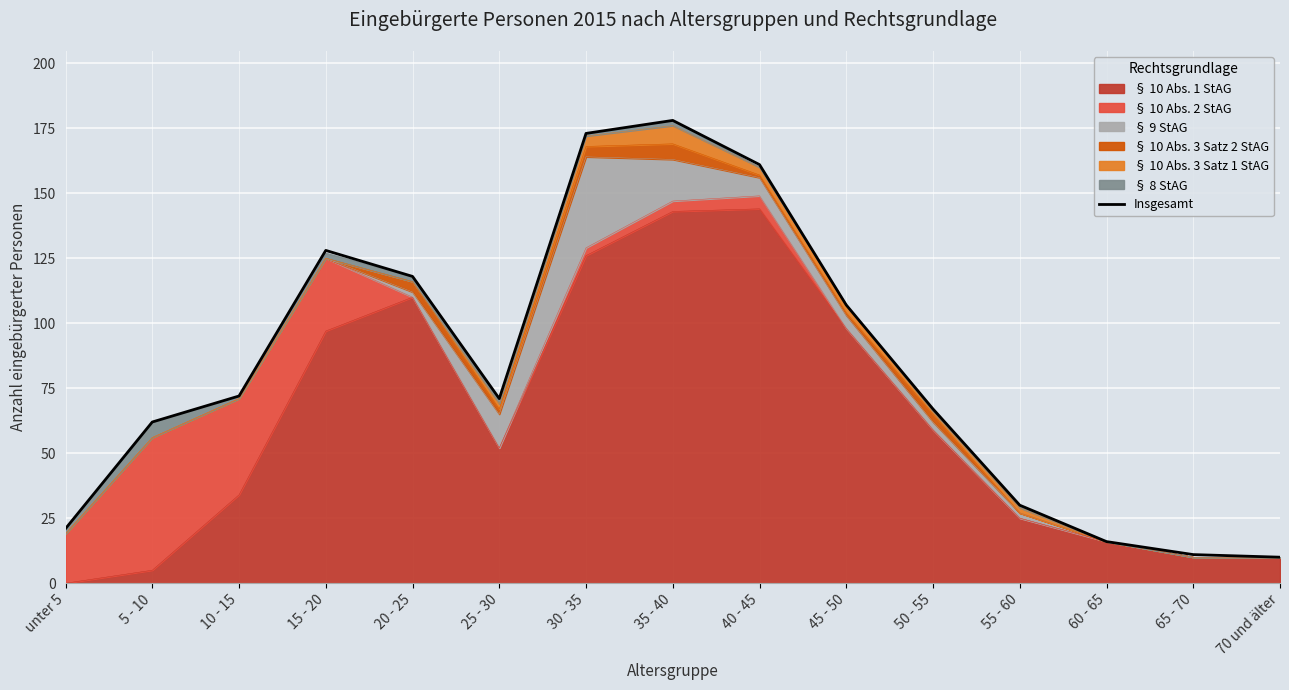

Between 15 - 20 and 35 - 40, which is larger?

35 - 40